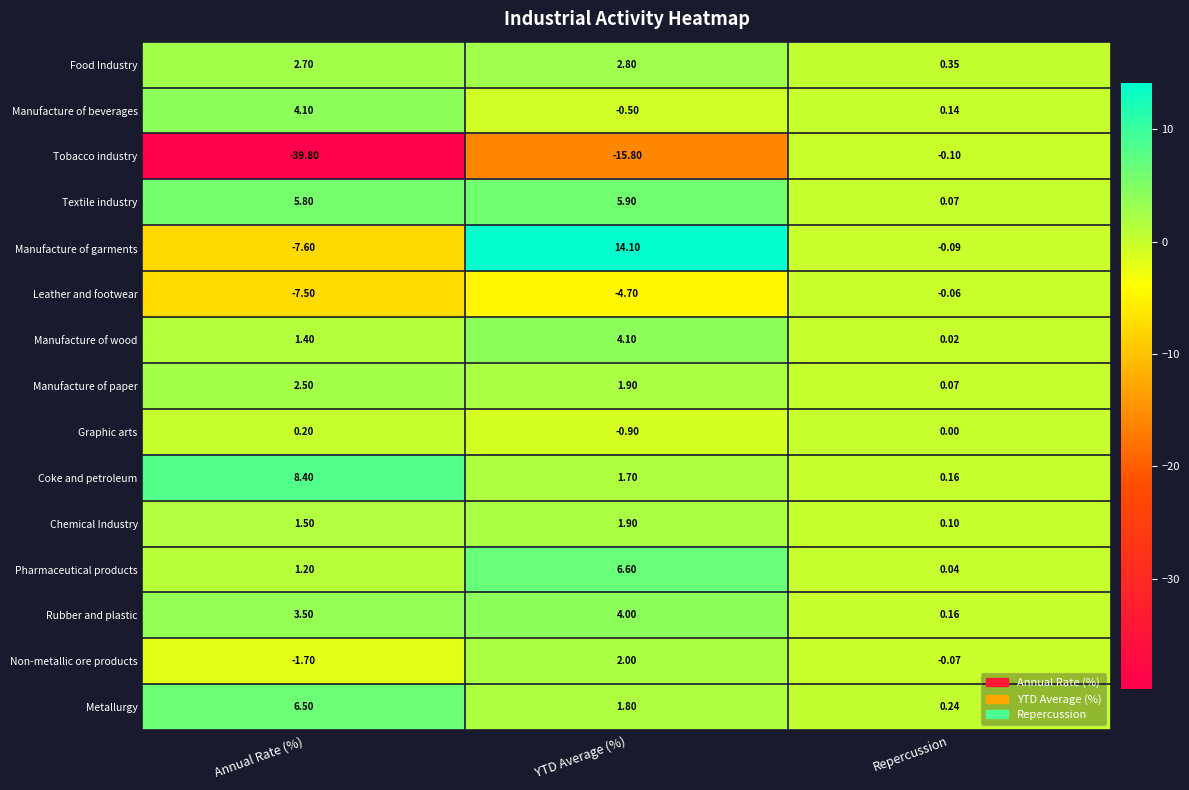

Which label corresponds to the smallest value in the chart?

Annual Rate (%)